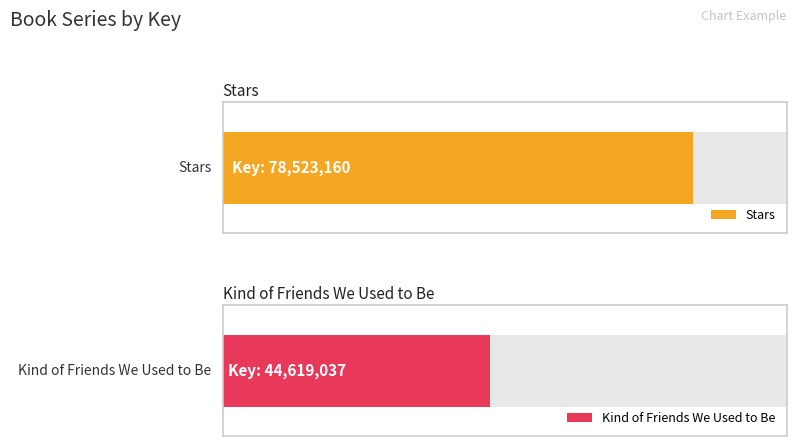

Which series changed the most between 0 and 1?

Stars